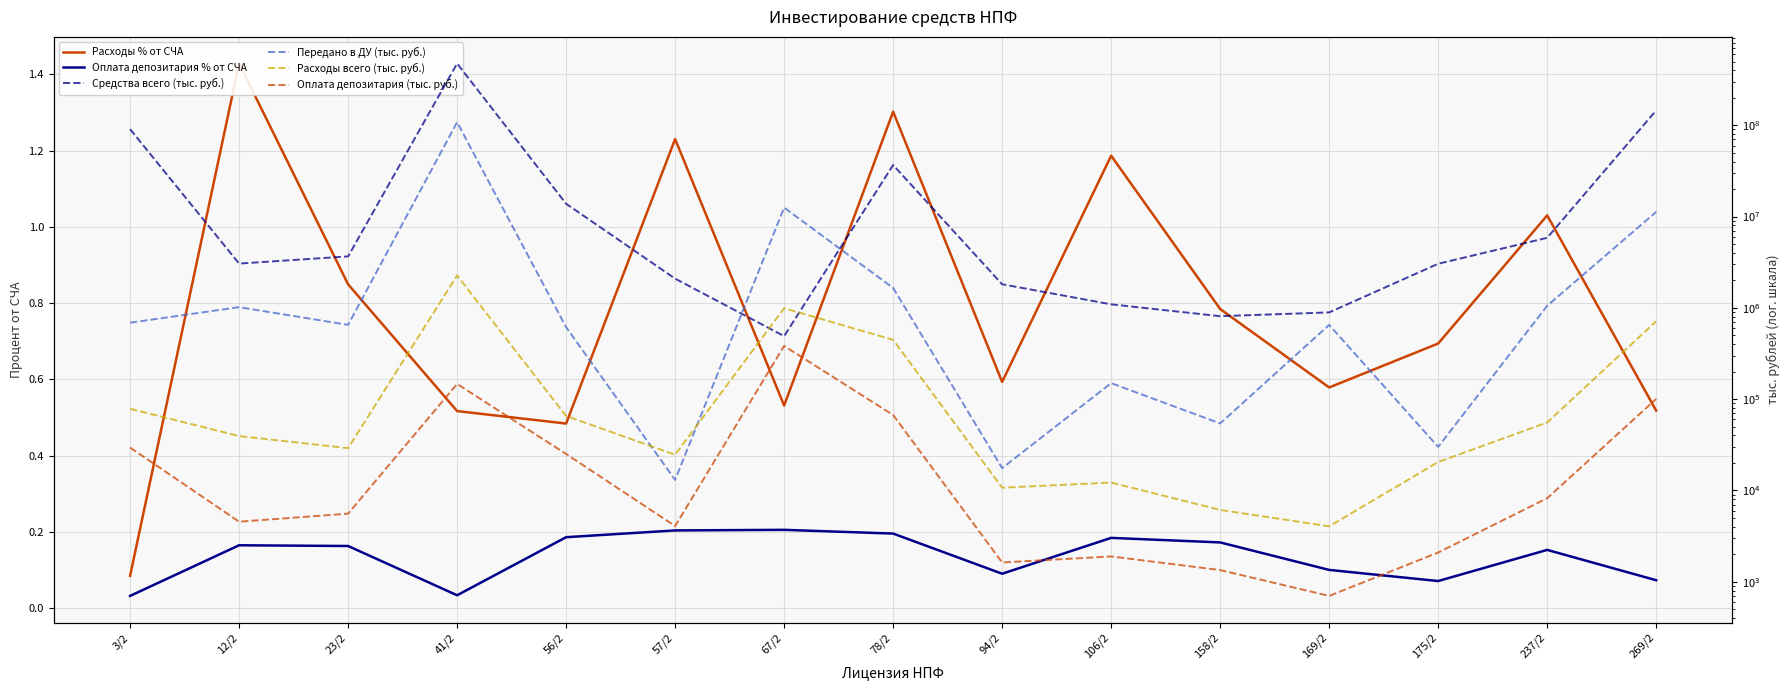

How many distinct data groups are displayed?

6